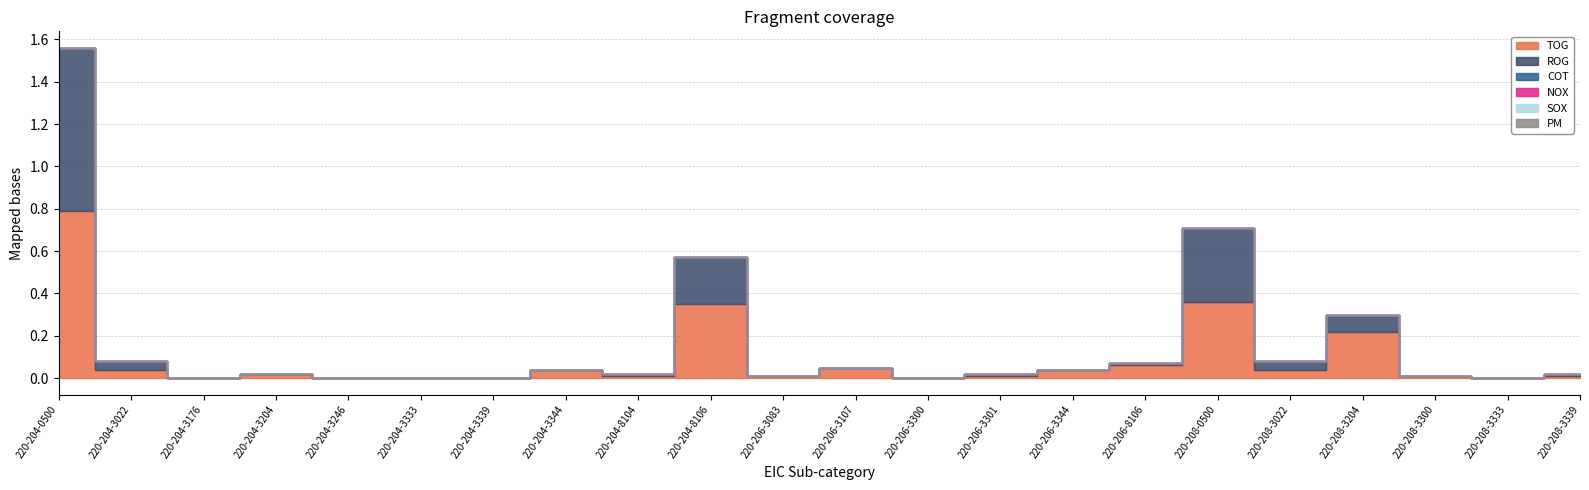

What is the difference between the maximum and second lowest values in the TOG series?

0.8